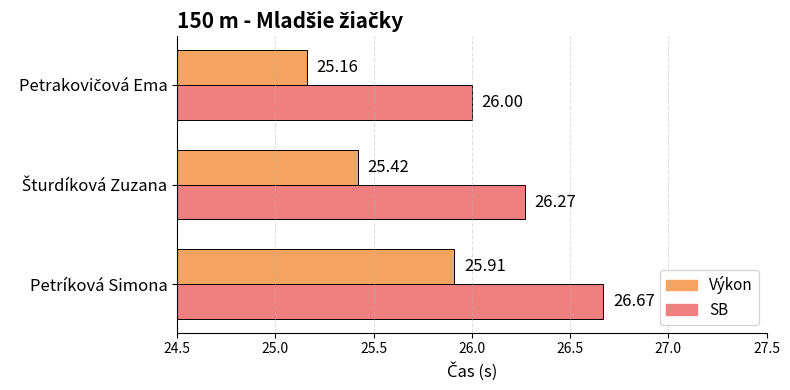

What is the total value across all series at Petríková Simona?

52.6